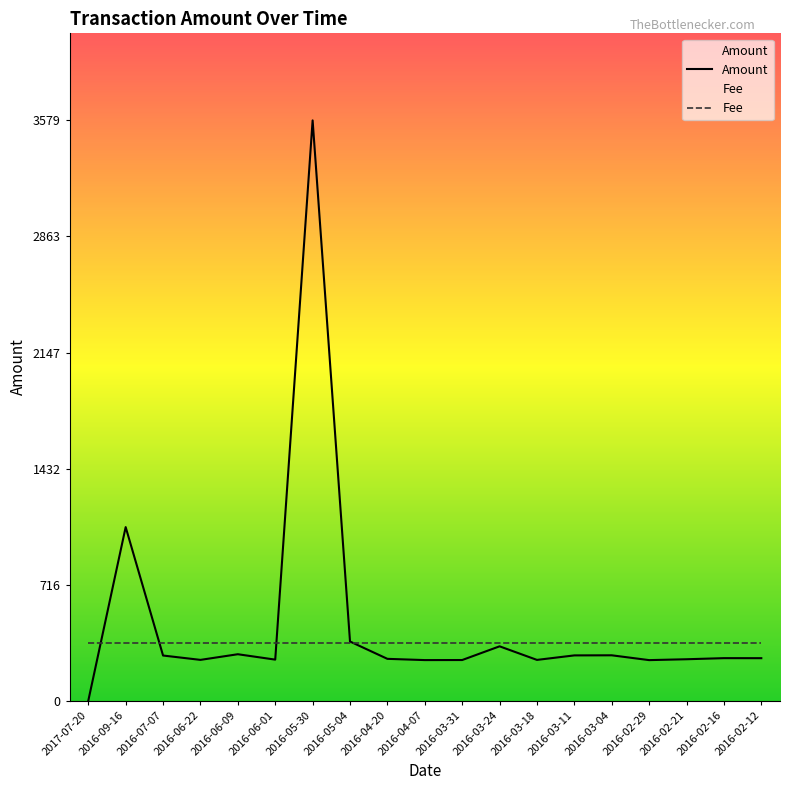

How many lines are shown in the chart?

2